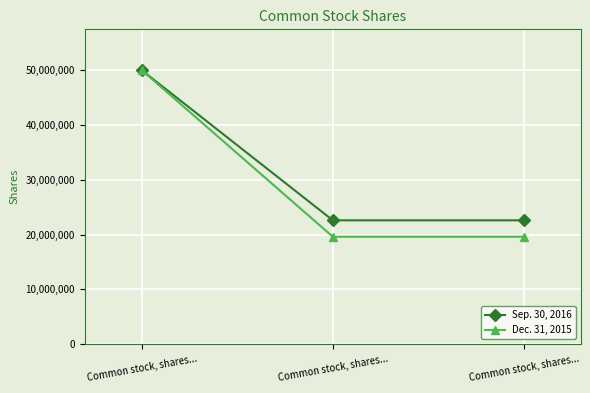

Which series has the largest total across all categories?

Sep. 30, 2016